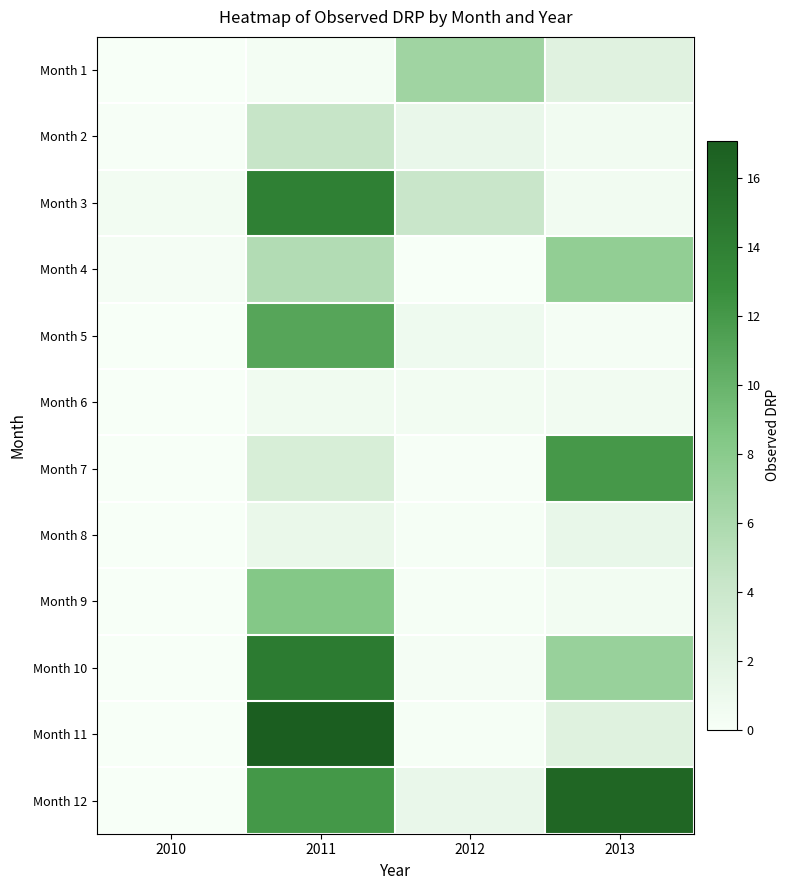

How many series are shown in this chart?

12